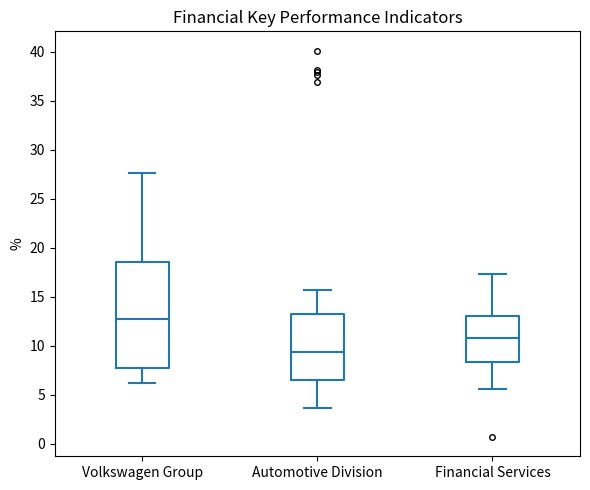

Comparing the boxes themselves (not the whiskers), which one is the tallest?

Volkswagen Group